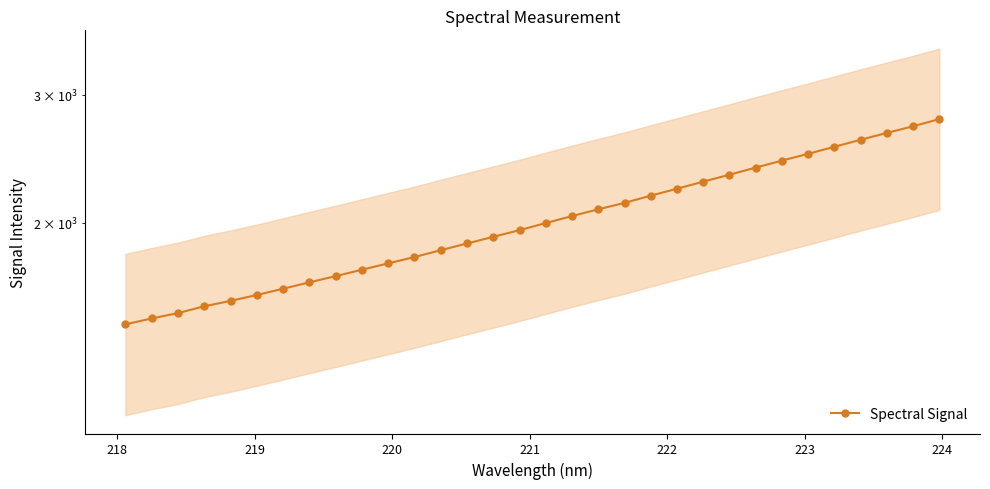

How many lines are shown in the chart?

1